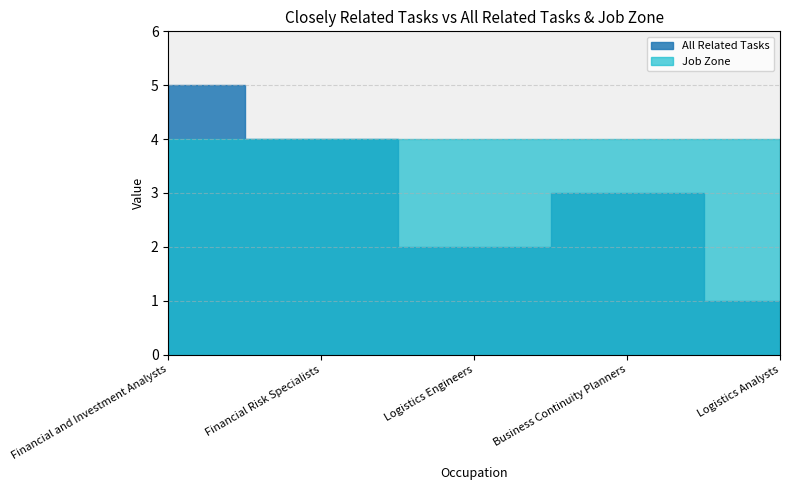

What is the label of the 3rd point from the right?

Logistics Engineers